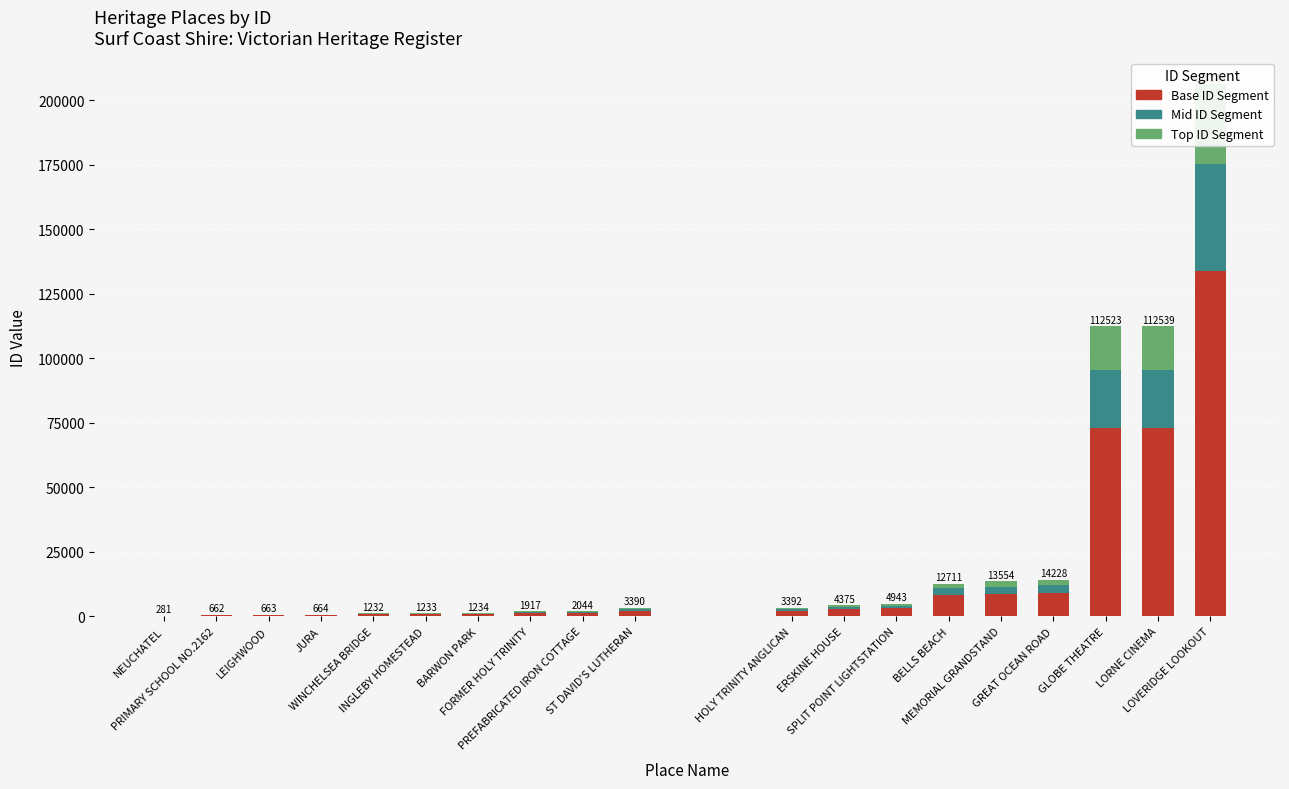

The value of Mid ID Segment at ST DAVID'S LUTHERAN is 678.0. True or false?

True